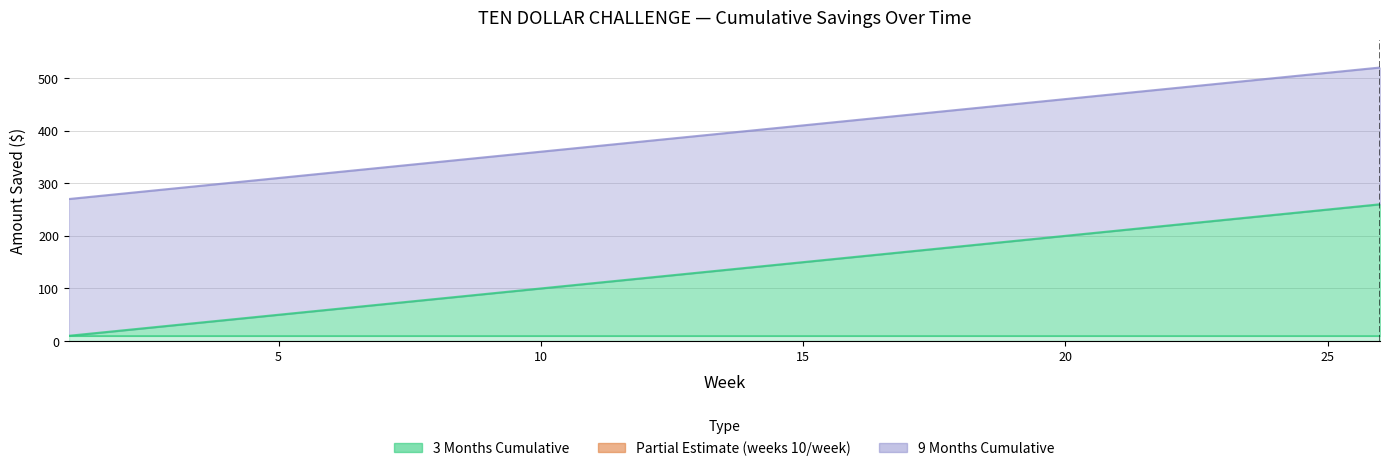

What is the sum of all 3 Months Cumulative values?

3510